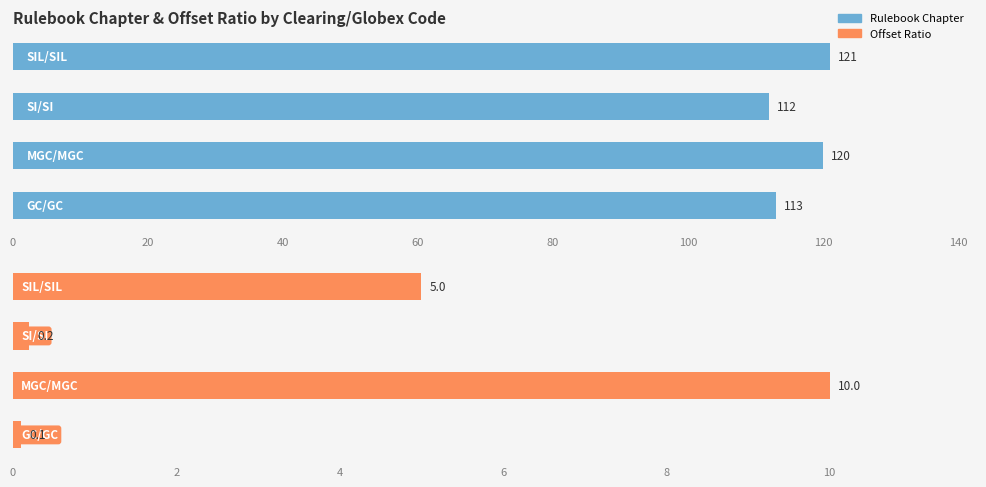

How many groups of bars are there?

4